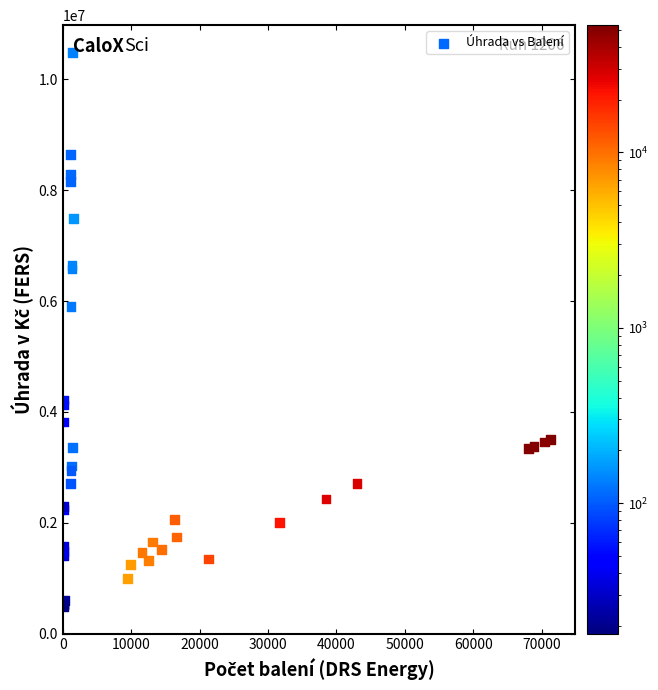

What Y value in the scatter plot is closest to 5478532?

5906375.3